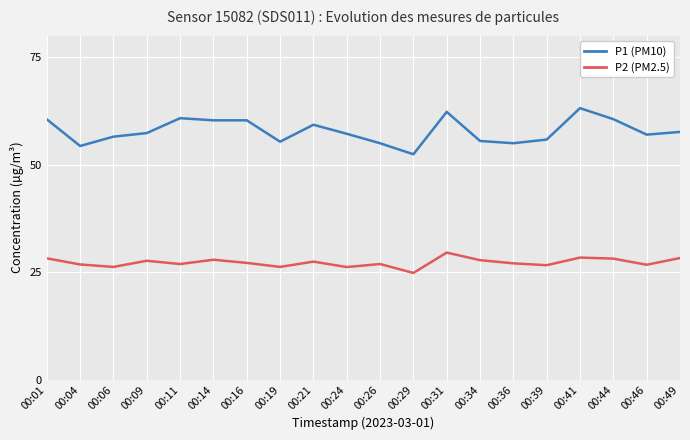

How many lines are shown in the chart?

2